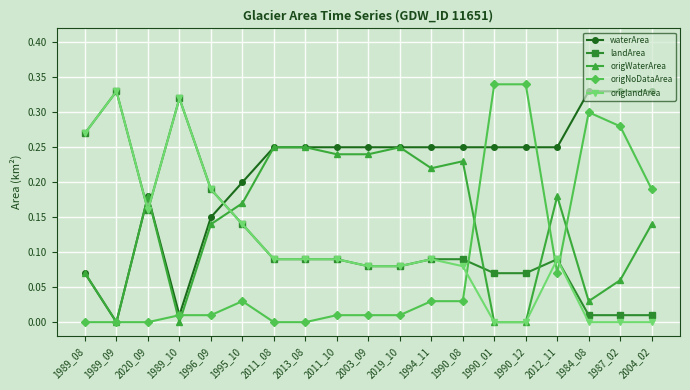

Between which two adjacent categories do landArea and origWaterArea first intersect?

1989_09 and 2020_09